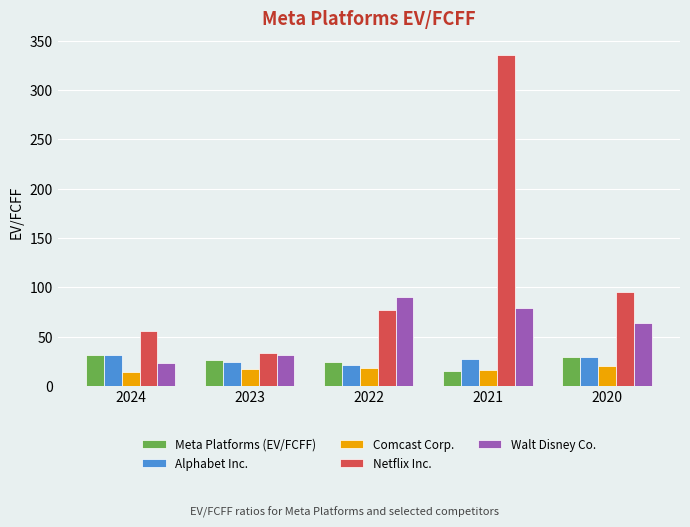

Read the Comcast Corp. value at 2023.

17.6